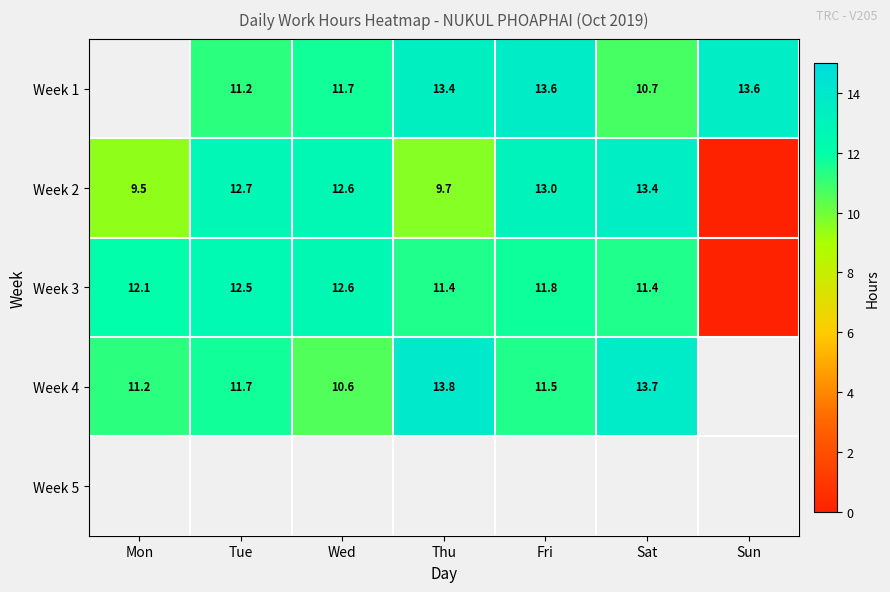

List the labels in order of Week 3 value, largest first.

Wed, Tue, Mon, Fri, Thu, Sat, Sun